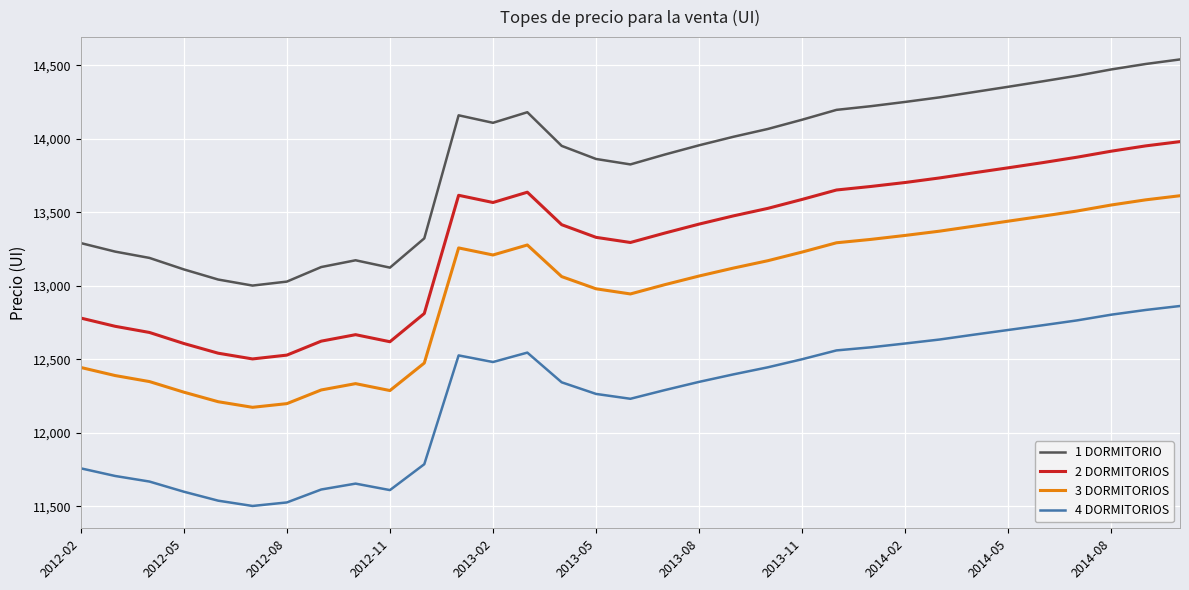

Which series has the largest total across all categories?

1 DORMITORIO